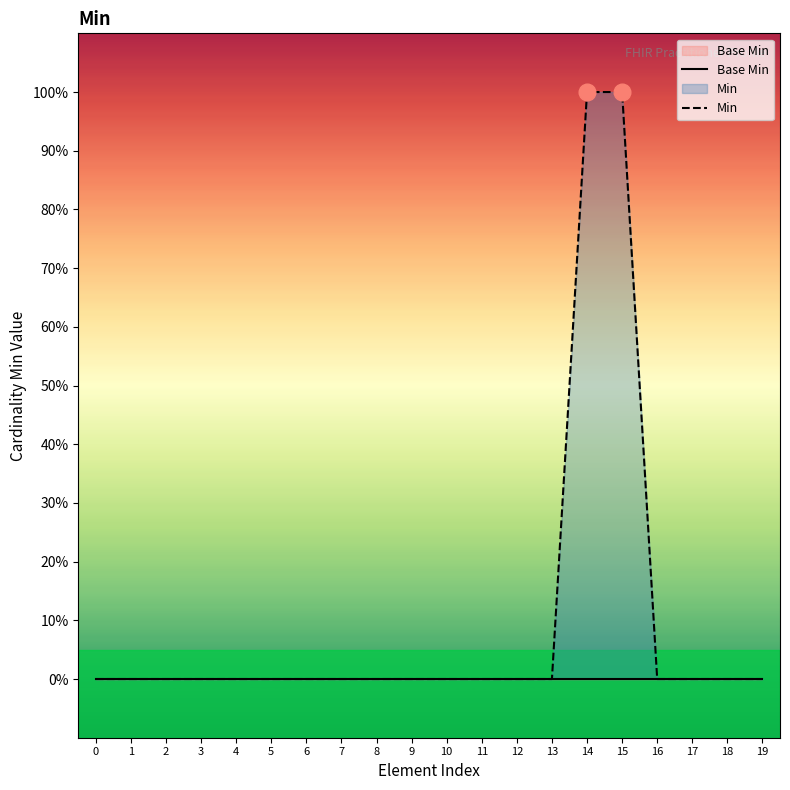

What is the difference between the maximum and minimum values in the Min series?

1